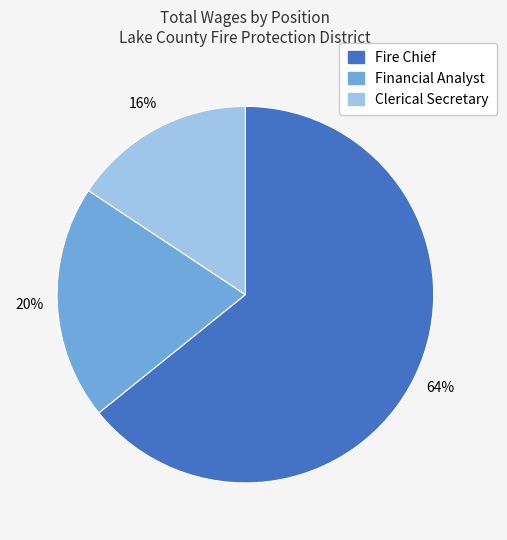

To the nearest percent, what percentage of the pie is Financial Analyst?

20%